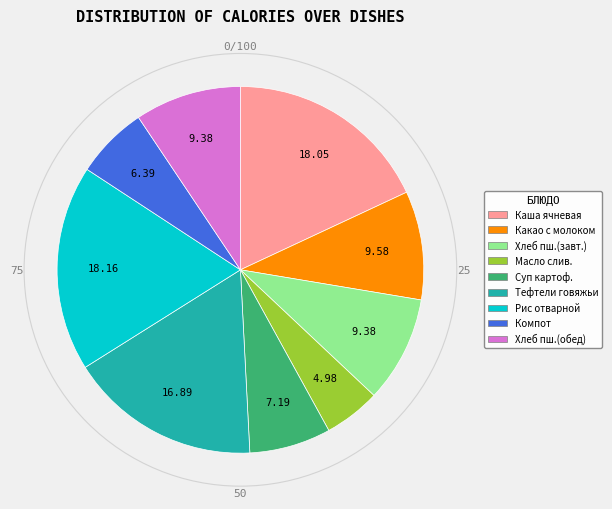

Is there any slice that represents more than half of the pie?

No